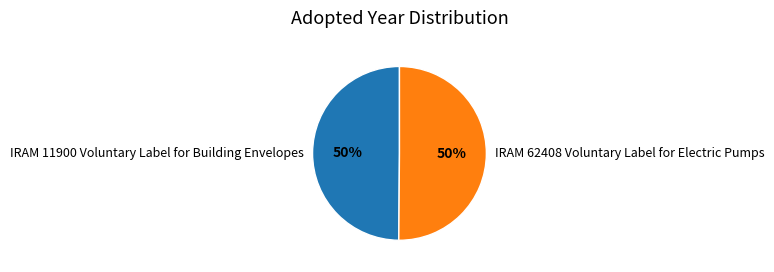

Do IRAM 11900 Voluntary Label for Building Envelopes and IRAM 62408 Voluntary Label for Electric Pumps together represent more than half of the pie?

Yes